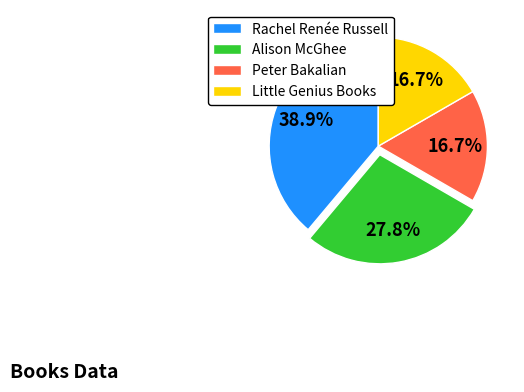

What is the largest slice in the pie chart?

Rachel Renée Russell